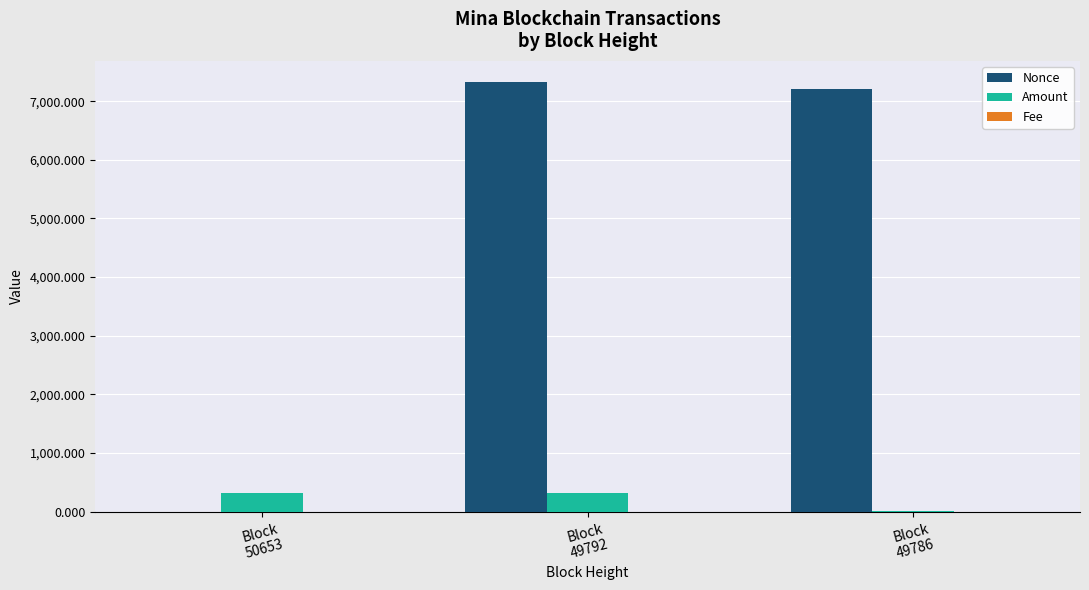

What is the maximum value for Nonce?

7321.0